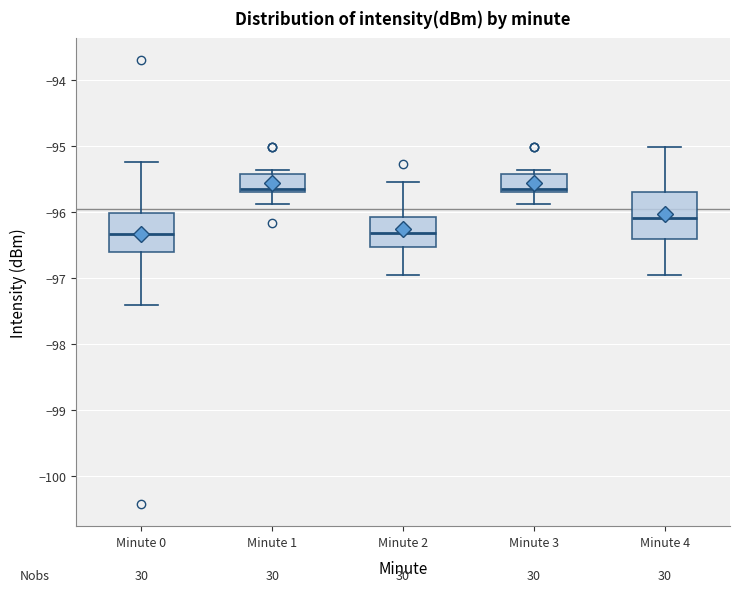

Reading left to right, read every box against the y-axis: the position of its median line, the range the box covers, and the ends of its whiskers. The values are not printed on the chart, so give them approximately, as read against the axis.

Minute 0: median -96.3, box -96.6 to -96.0, whiskers -97.4 to -95.2
Minute 1: median -95.6, box -95.7 to -95.4, whiskers -95.9 to -95.4 (just above the box's upper edge)
Minute 2: median -96.3, box -96.5 to -96.1, whiskers -97.0 to -95.5
Minute 3: median -95.6, box -95.7 to -95.4, whiskers -95.9 to -95.4 (just above the box's upper edge)
Minute 4: median -96.1, box -96.4 to -95.7, whiskers -97.0 to -95.0